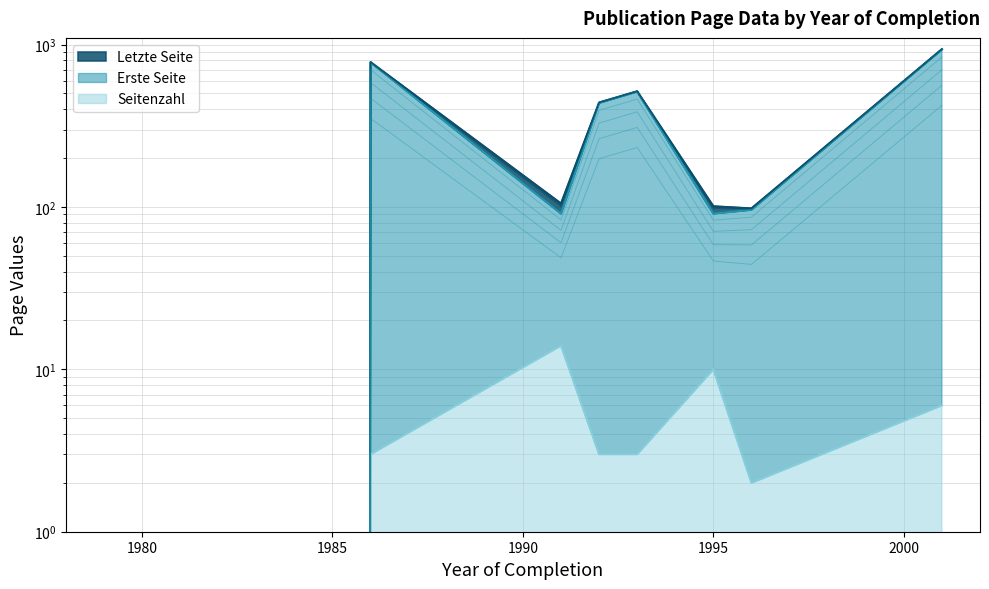

True or false: Erste Seite has a value of 59 at 1991.

False